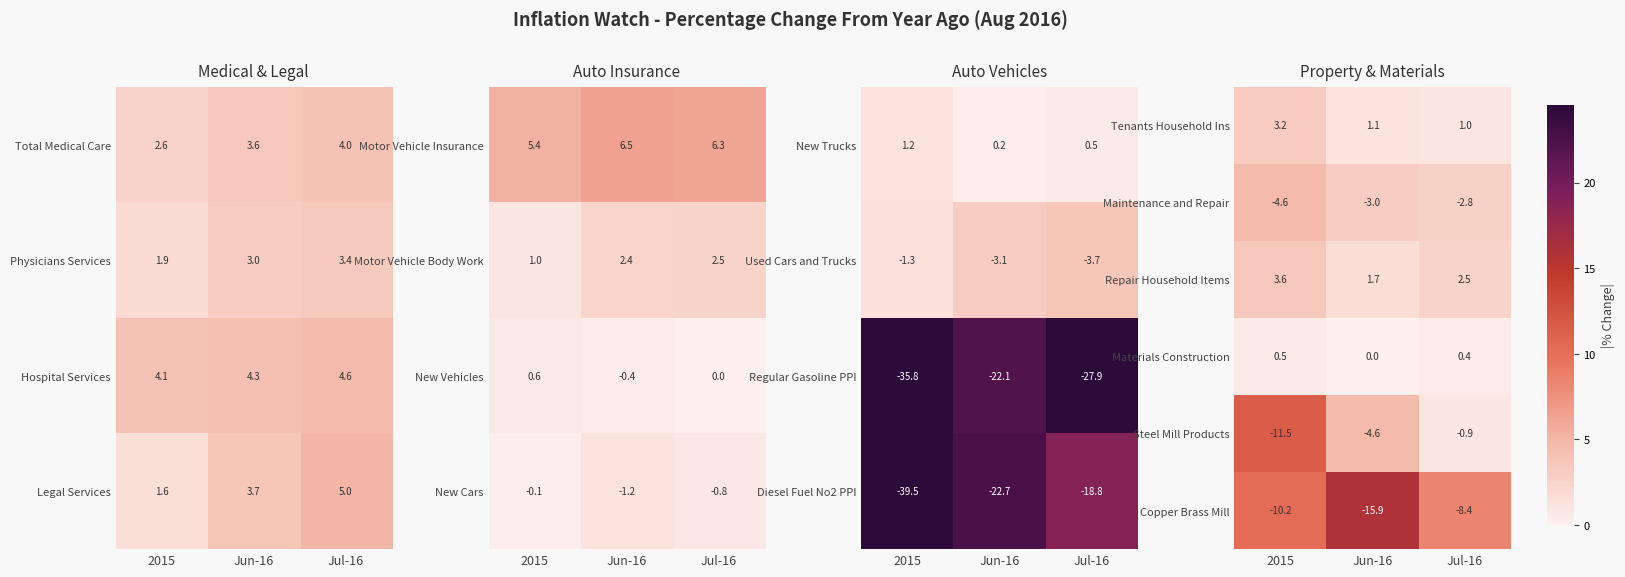

Which category has the highest value in the Steel Mill Products series?

Jul-16